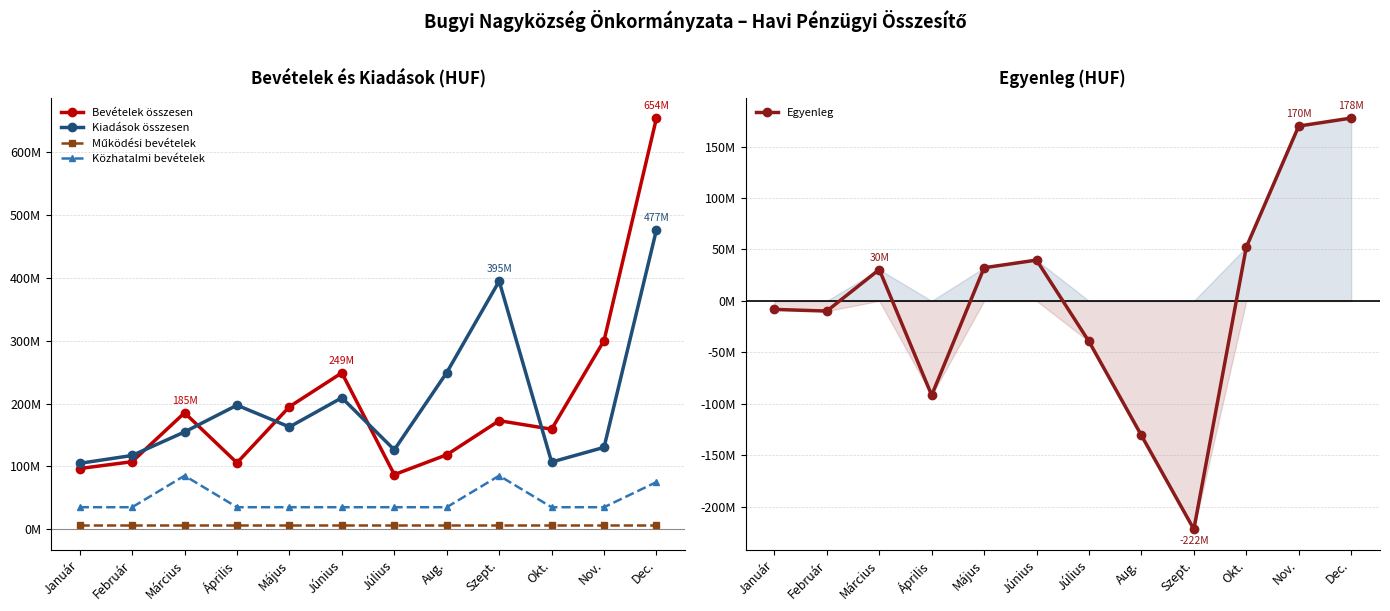

What is the difference between the second highest and second lowest values in the Kiadások összesen series?

287727388.0